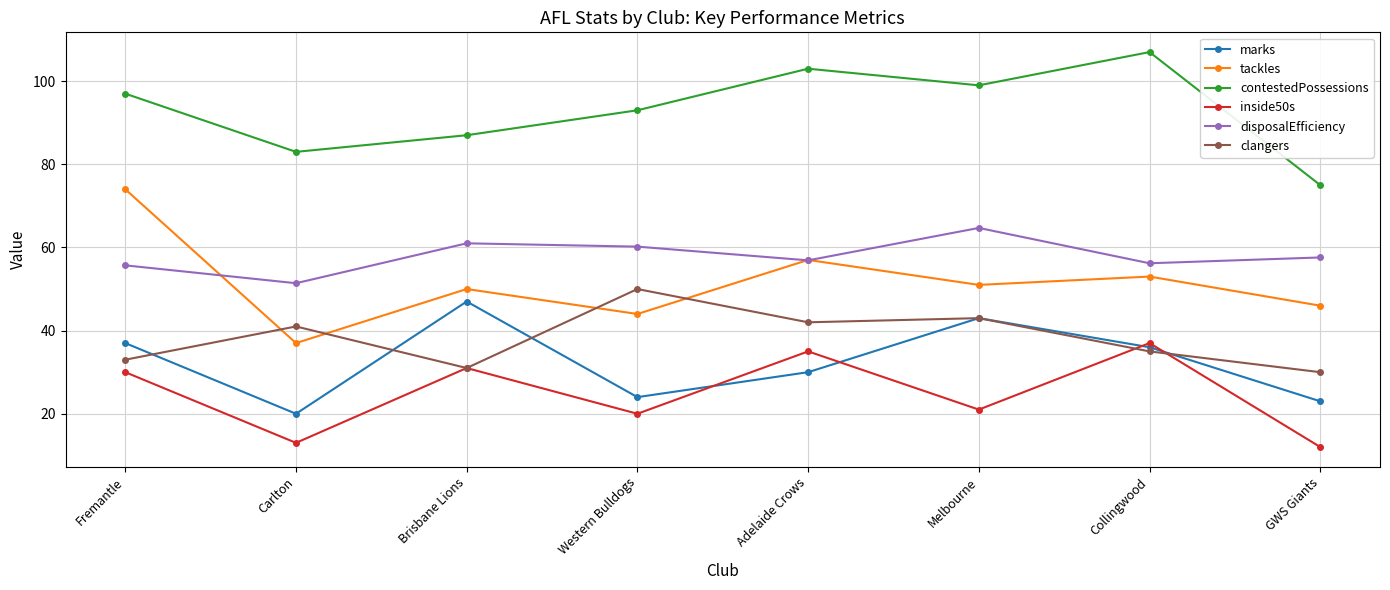

What is the difference between the maximum and minimum values in the tackles series?

37.0